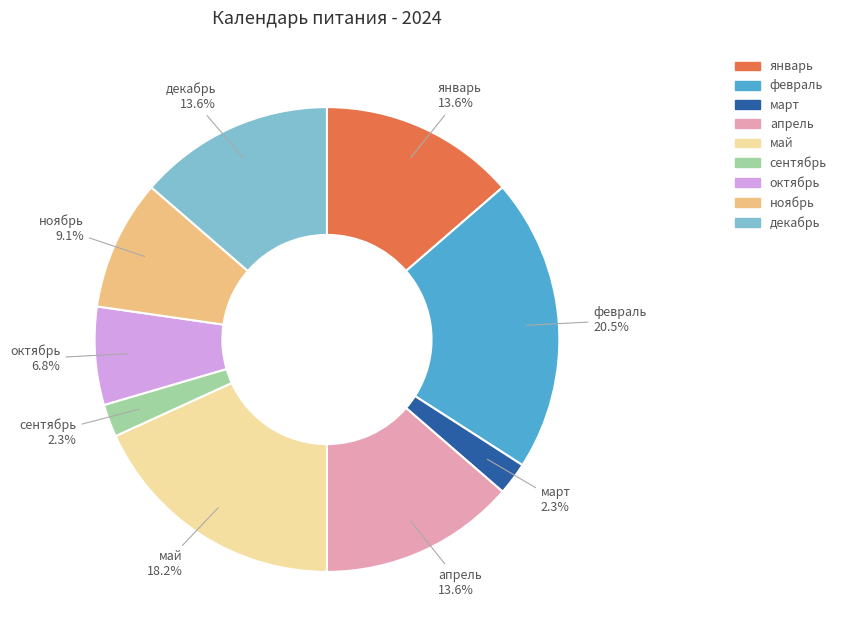

To the nearest percent, what is the difference between the май and сентябрь slice percentages?

16%